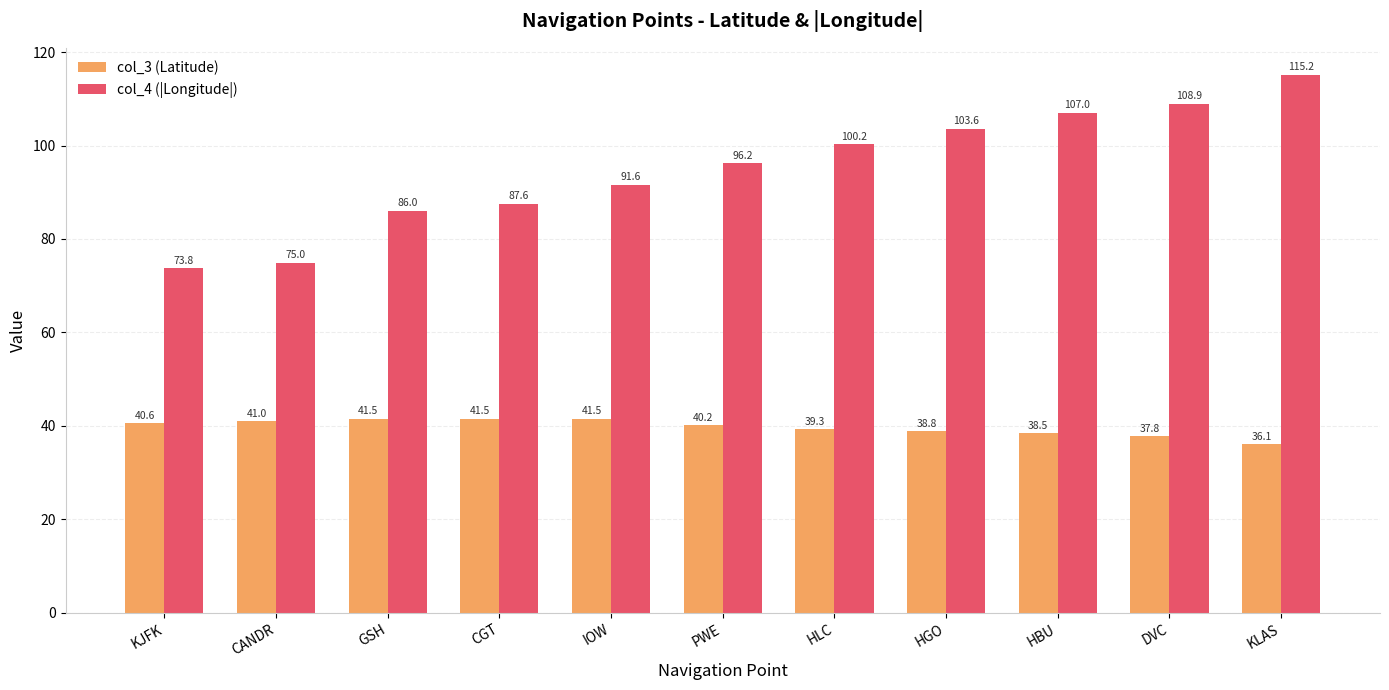

Rank the series by their maximum value, from lowest to highest.

col_3 (Latitude), col_4 (|Longitude|)